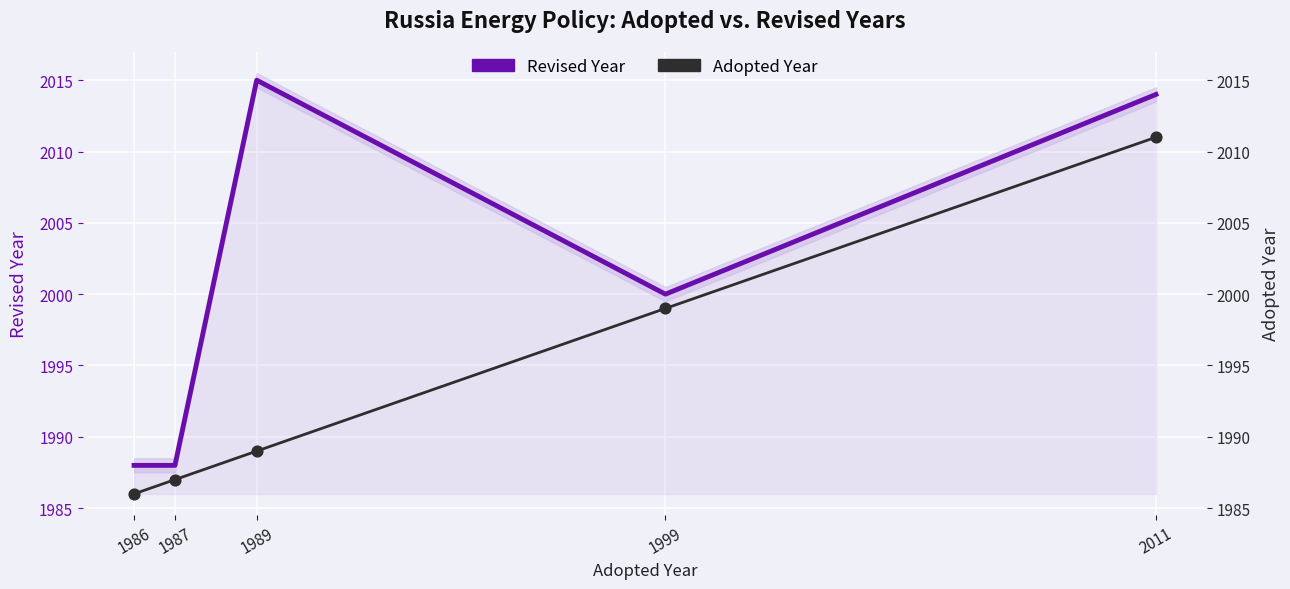

Which series has the largest Y range (max minus min)?

Revised Year